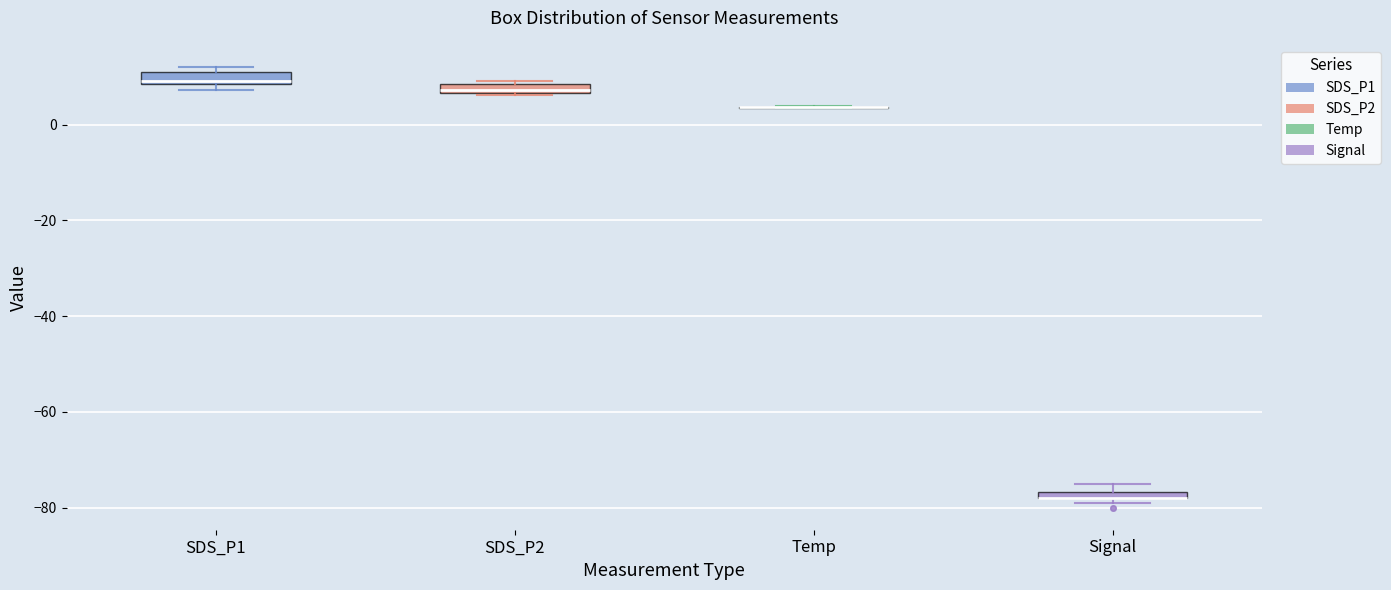

Where is the lower edge of the box for SDS_P1 on the y-axis? The values are not printed on the chart, so give them approximately, as read against the axis.

8